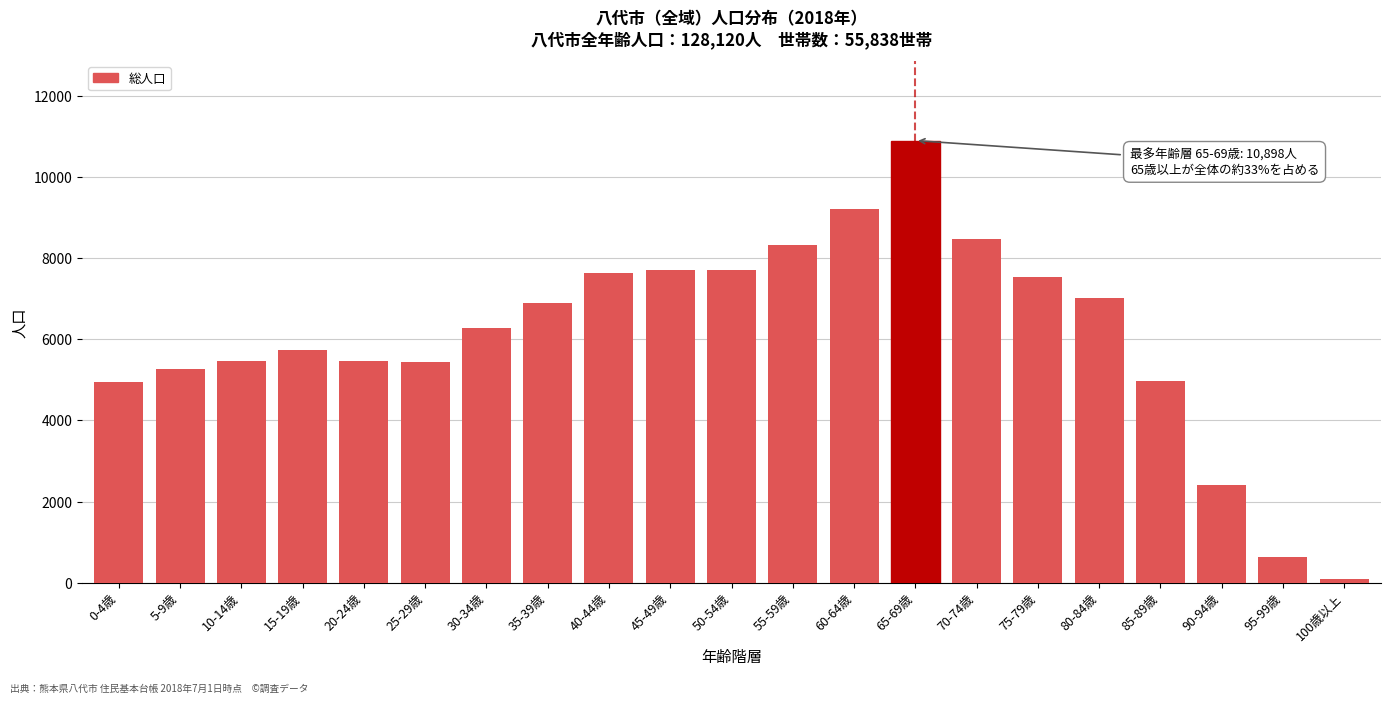

The value at 5-9歳 is 5264. True or false?

True